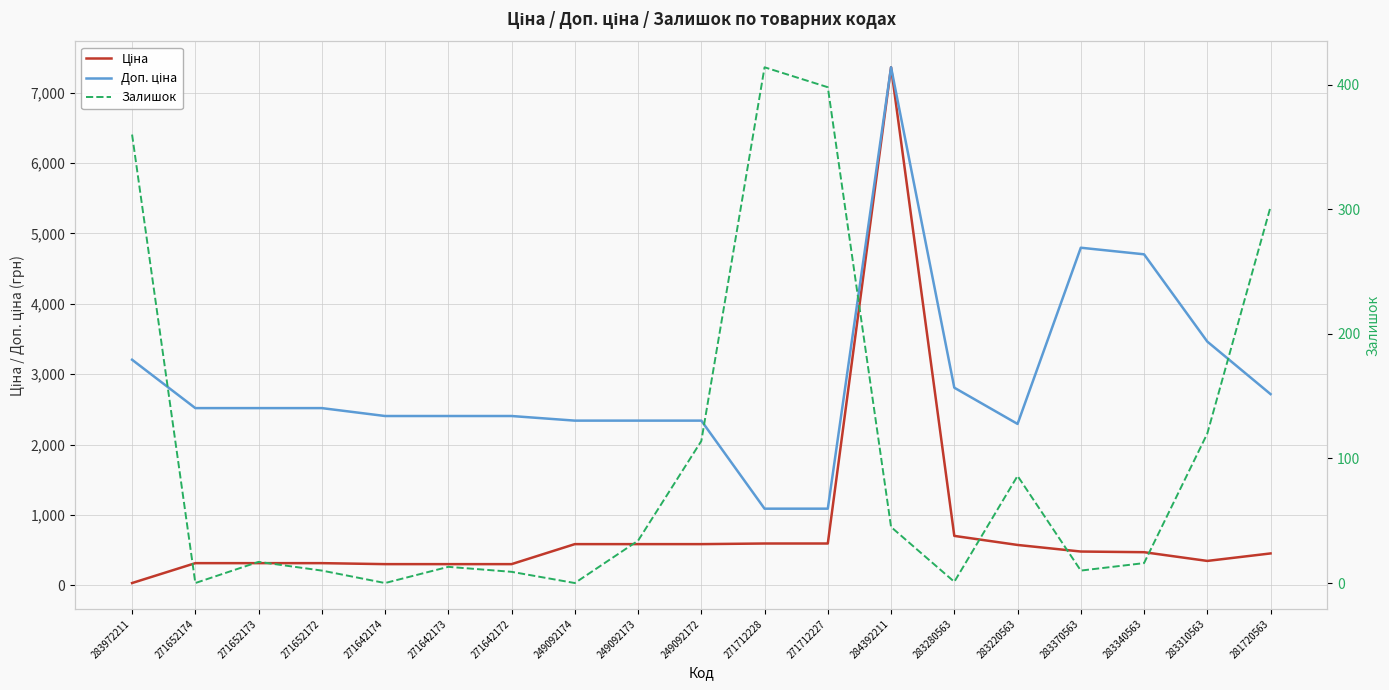

What is the label of the 6th point from the right?

283280563